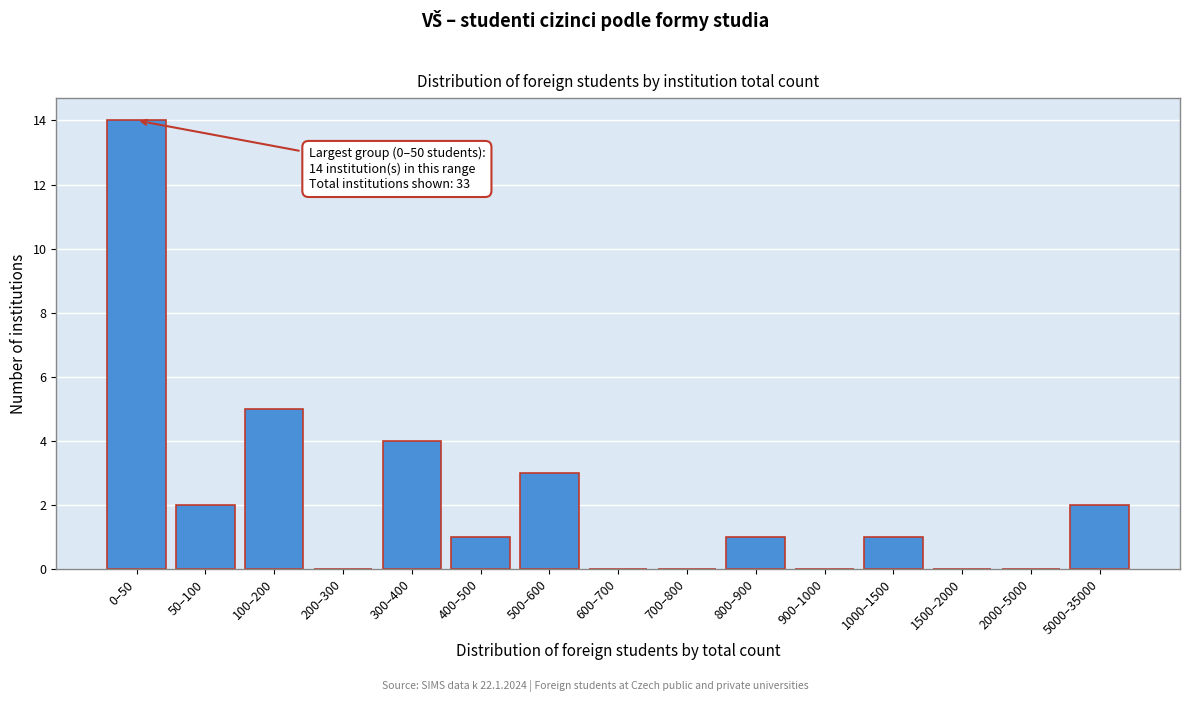

Reading right to left, what are all the values shown in this chart?

5000–35000=2	2000–5000=0	1500–2000=0	1000–1500=1	900–1000=0	800–900=1	700–800=0	600–700=0	500–600=3	400–500=1	300–400=4	200–300=0	100–200=5	50–100=2	0–50=14